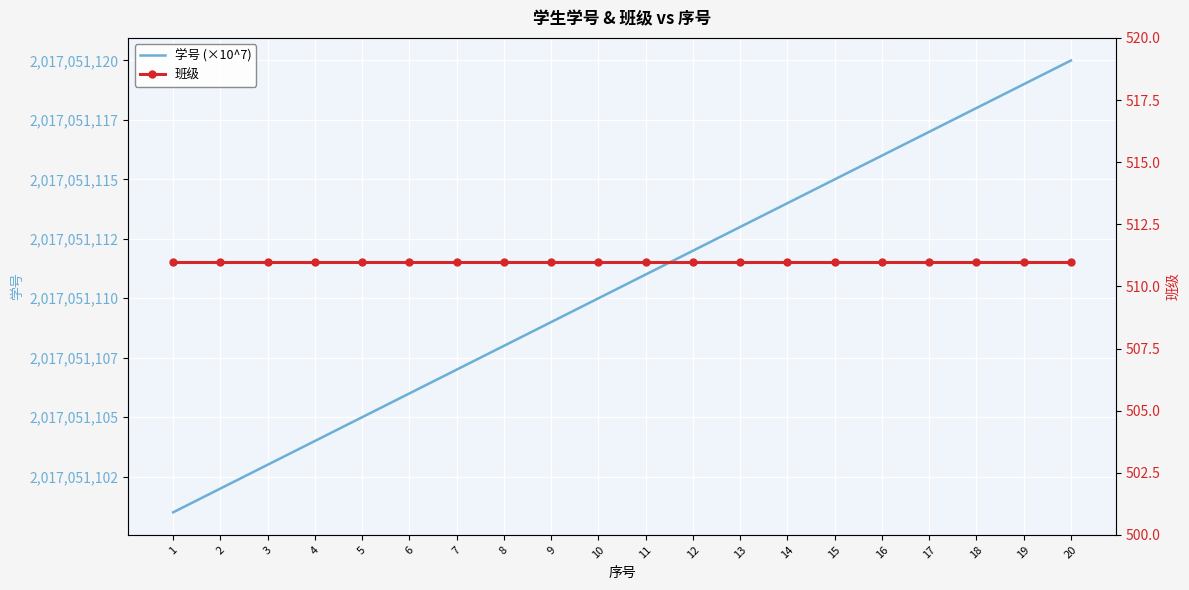

Count the number of data series in this chart.

2